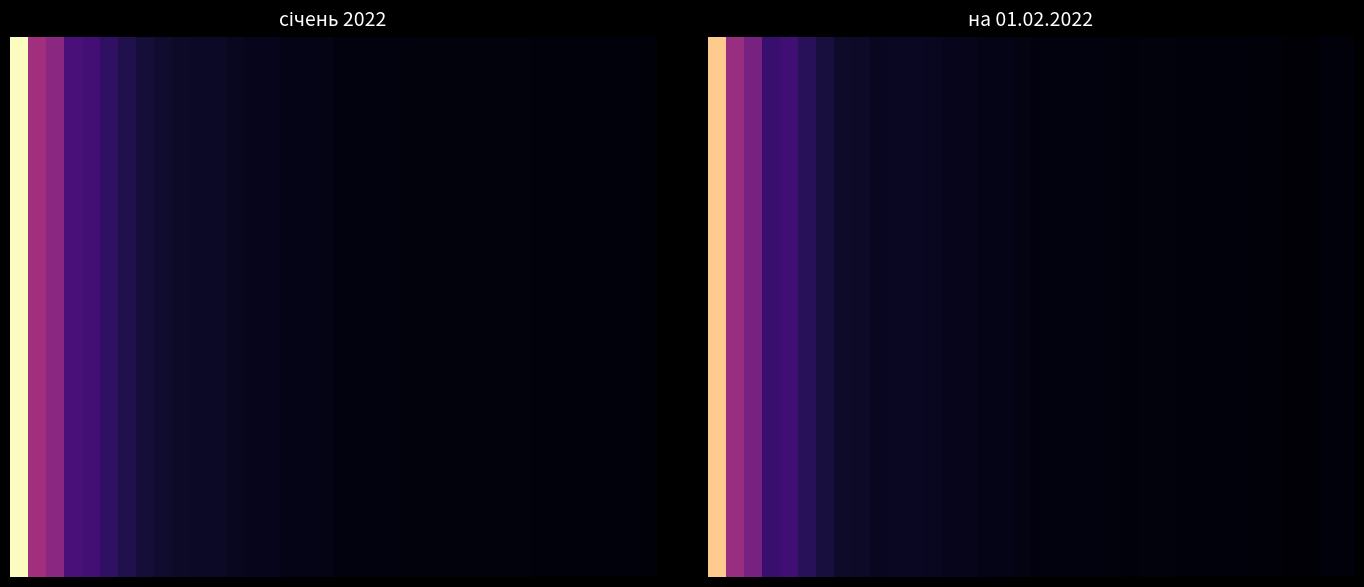

At how many categories does at least one series exceed 863?

1